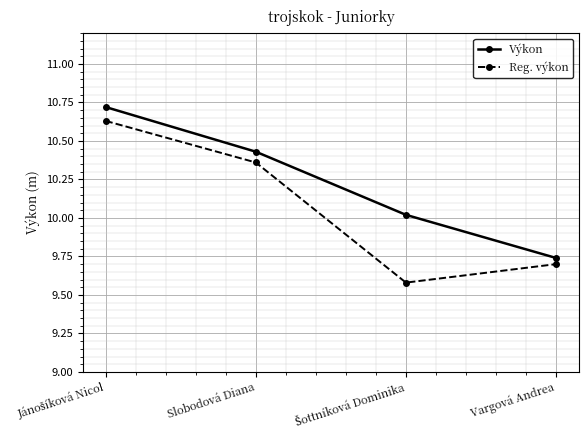

What is the sum of all Reg. výkon values?

40.3